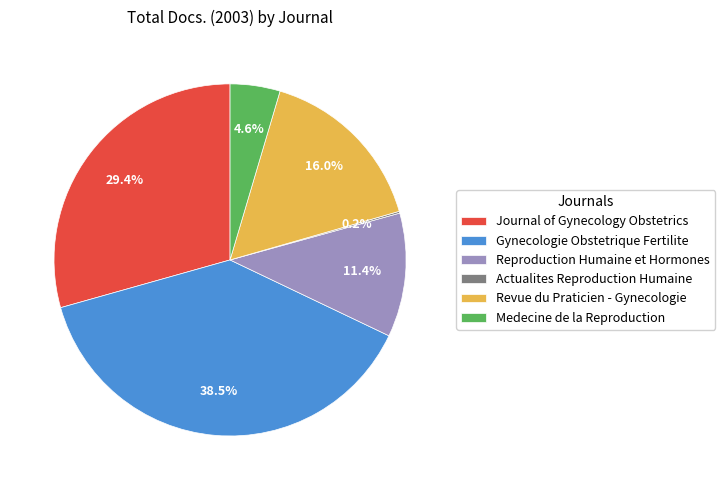

What is the ratio of the value at Gynecologie Obstetrique Fertilite to the value at Reproduction Humaine et Hormones?

3.4